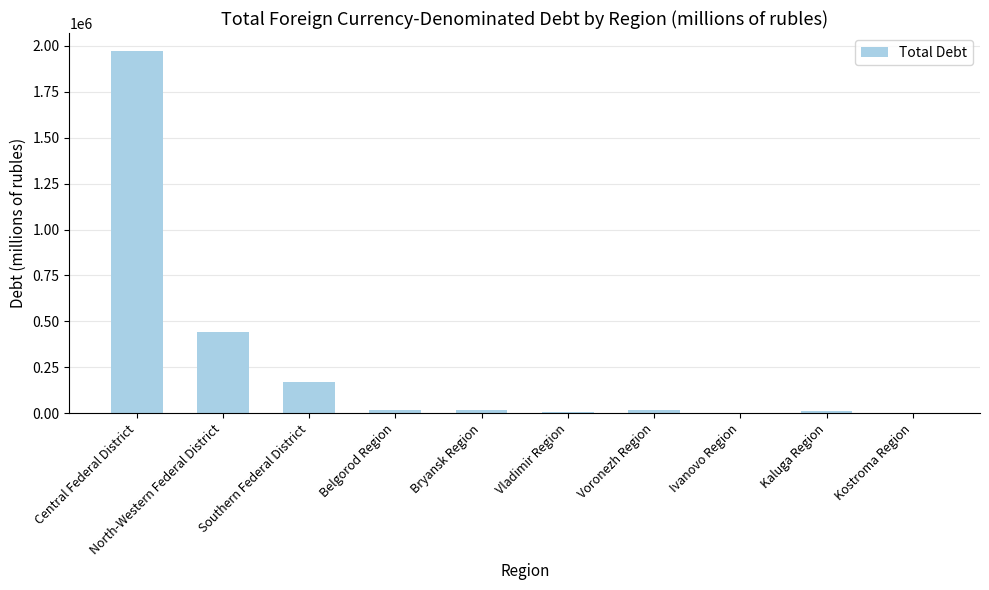

At which label is the value closest to 986592?

North-Western Federal District